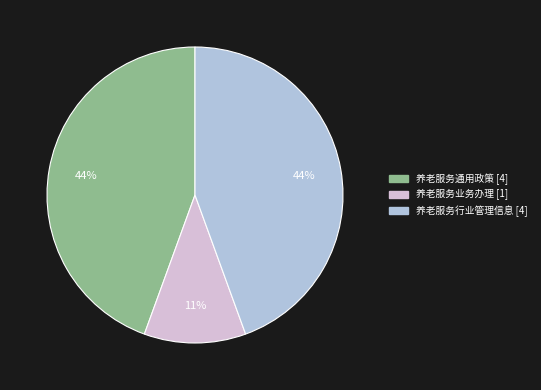

To the nearest percent, what percentage of the pie is 养老服务业务办理?

11%